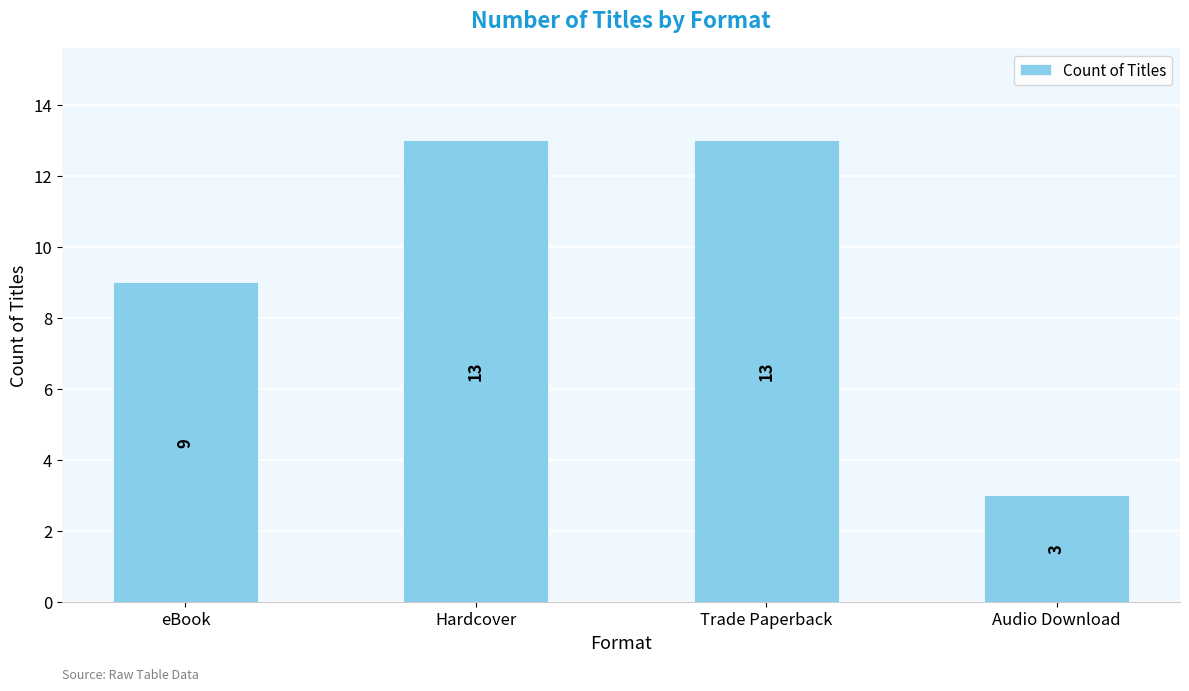

What is the ratio of the value at Hardcover to the value at Trade Paperback?

1.0